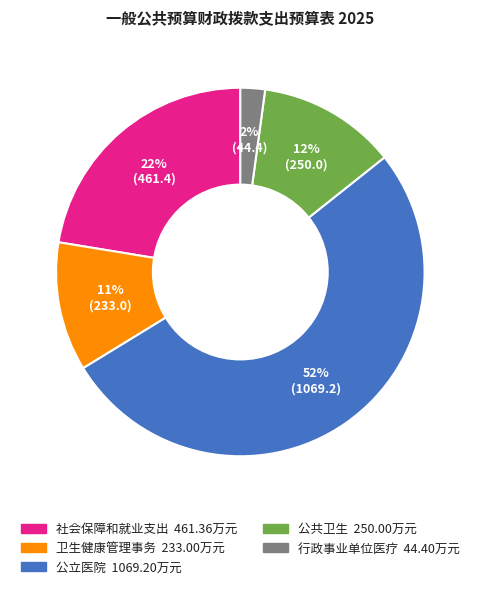

To the nearest percent, what is the average slice percentage?

20%